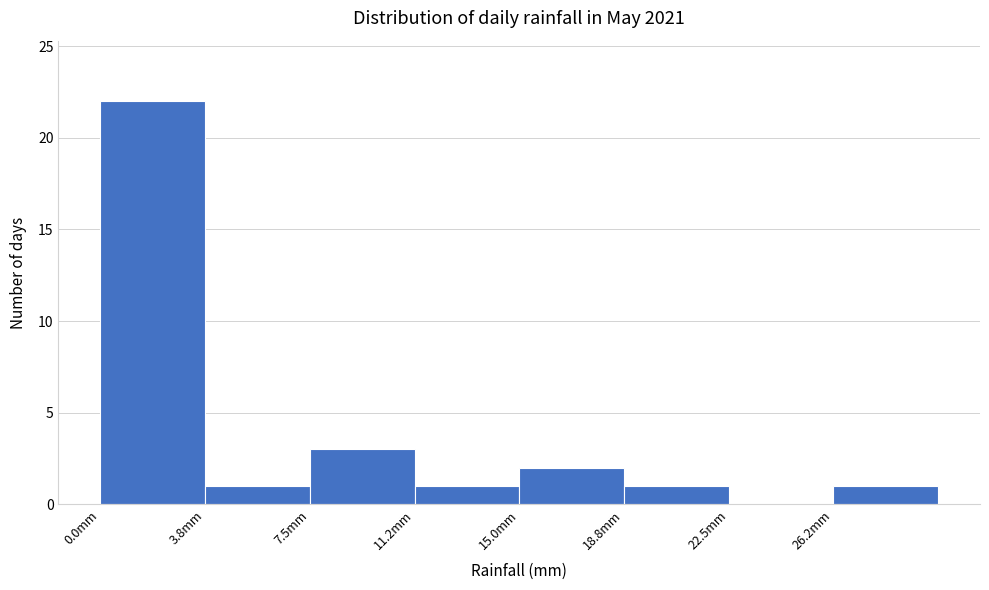

Reading left to right, transcribe this chart: for each bar, give the range it covers on the x-axis and its height. Neither the bar edges nor the heights are printed on the chart, so give them approximately, as read against the axes.

0.00 to 3.75: 22
3.75 to 7.50: 1
7.50 to 11.25: 3
11.25 to 15.00: 1
15.00 to 18.75: 2
18.75 to 22.50: 1
22.50 to 26.25: 0
26.25 to 30.00: 1